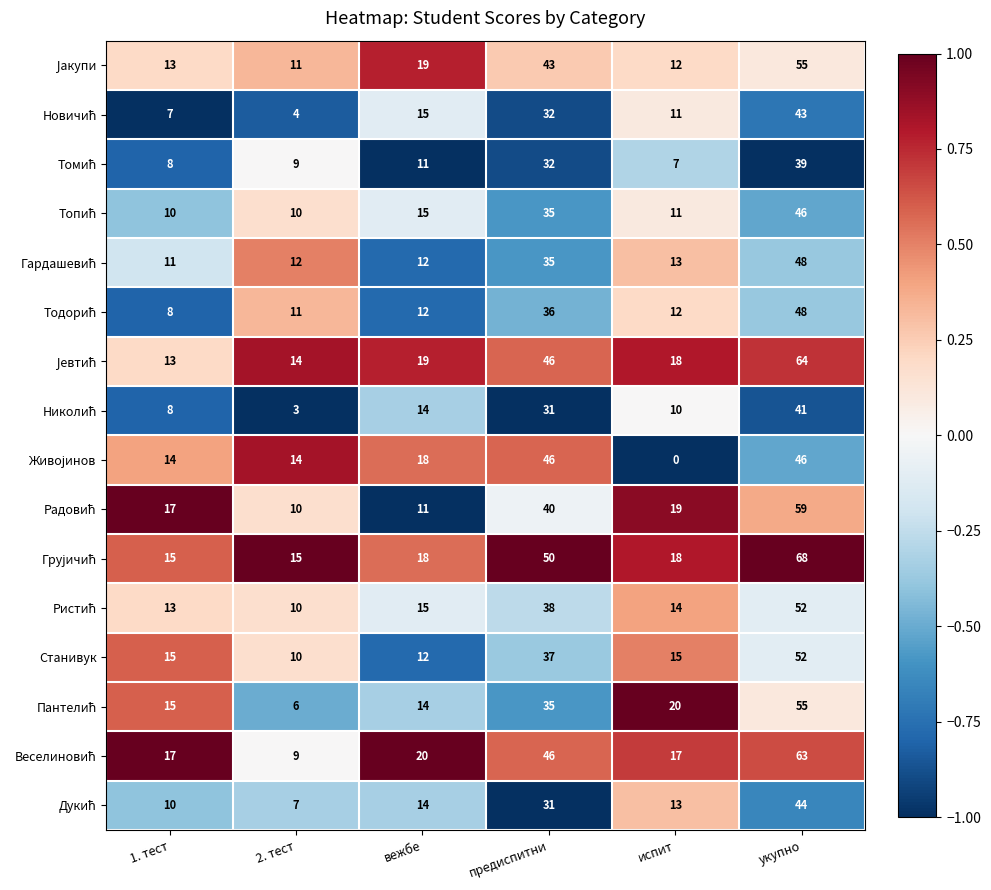

What is the difference between the highest and lowest values at 1. тест?

10